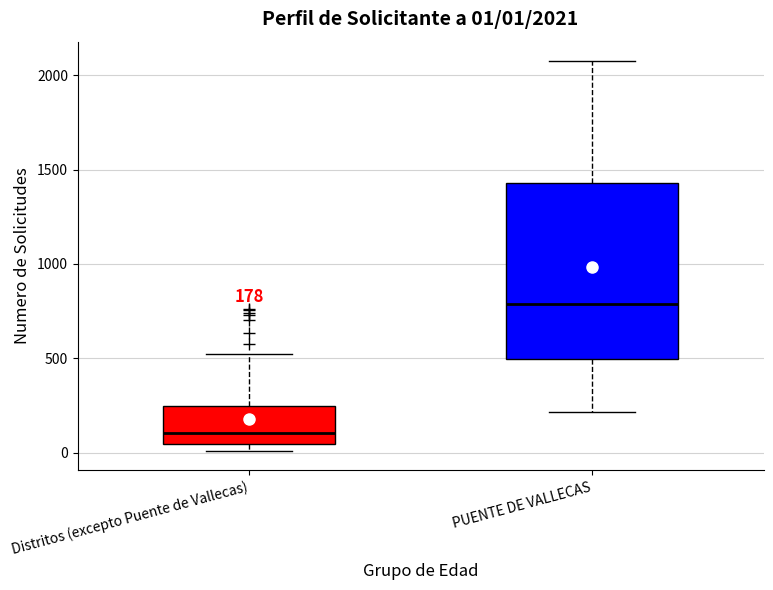

Comparing the boxes themselves (not the whiskers), which one is the tallest?

PUENTE DE VALLECAS